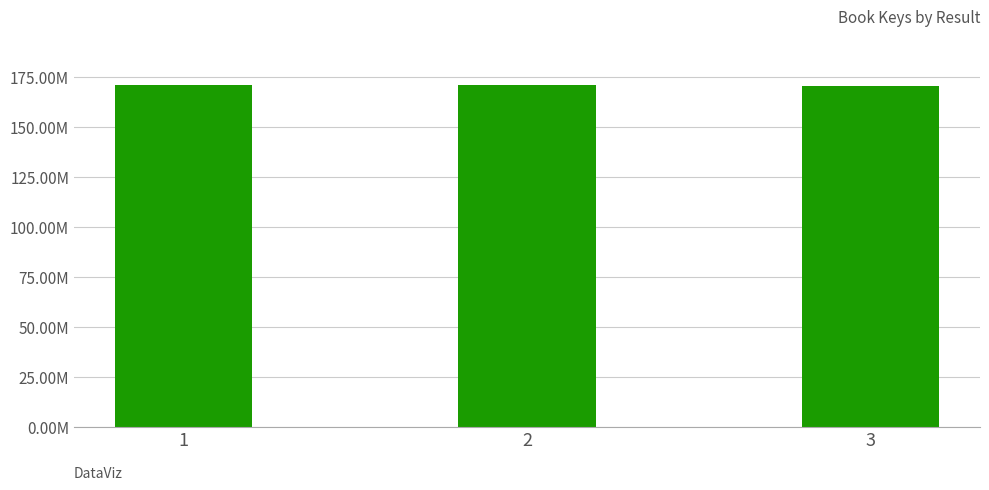

Between 2 and 1, which is larger?

1